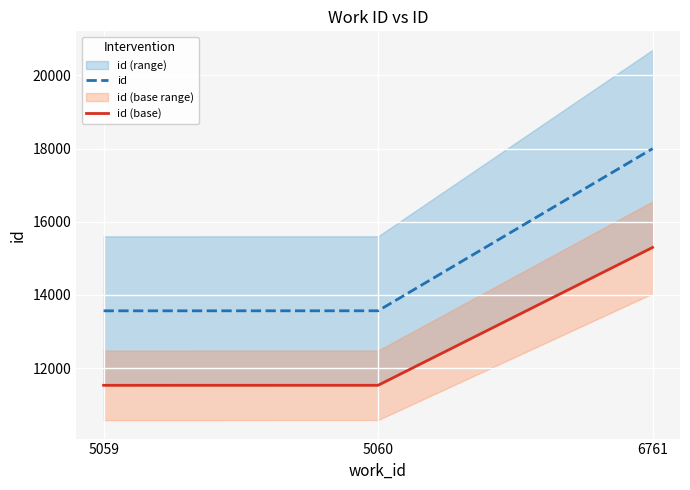

How many distinct data groups are displayed?

2